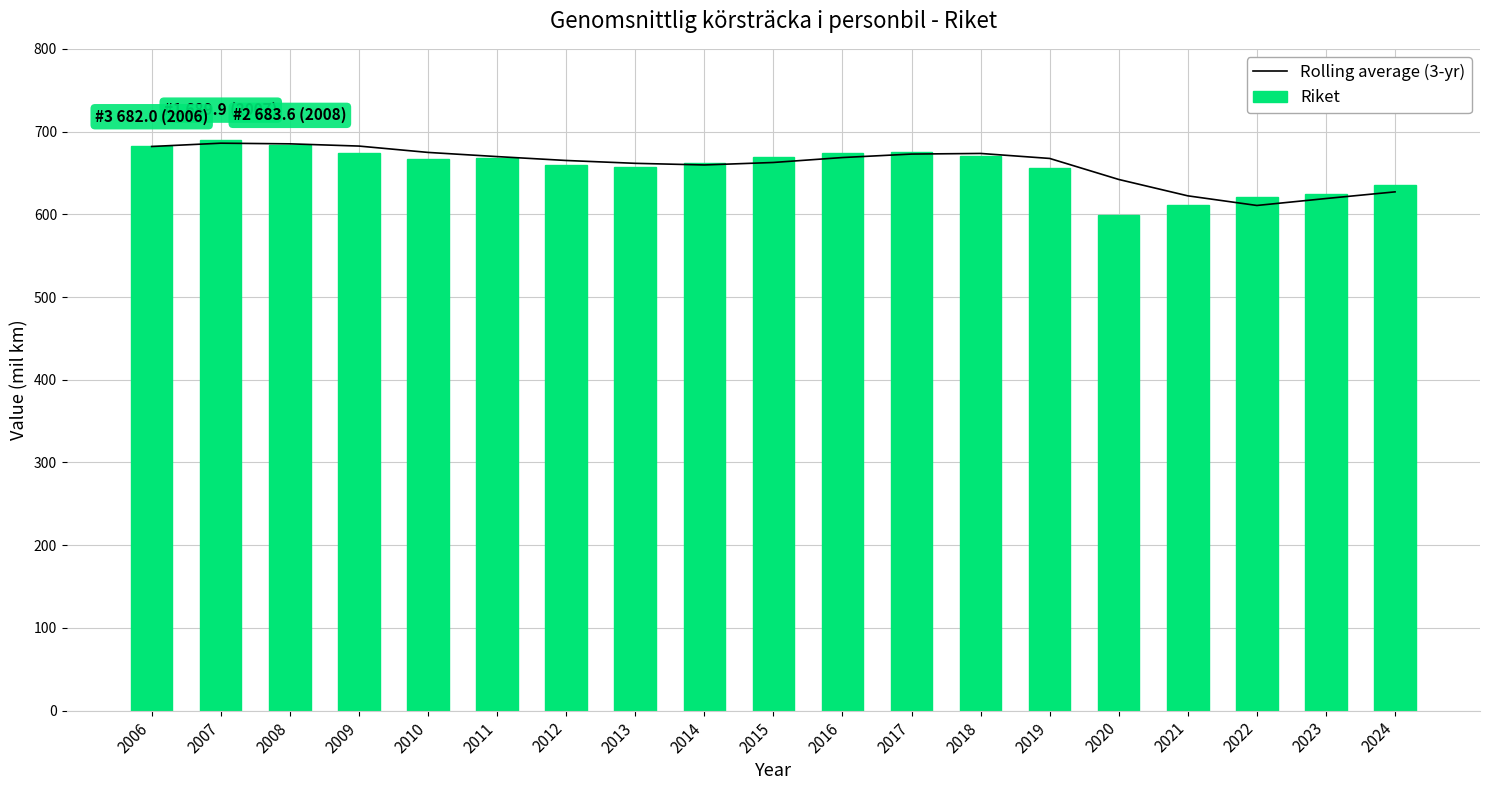

Which series has the largest range (max minus min)?

Riket